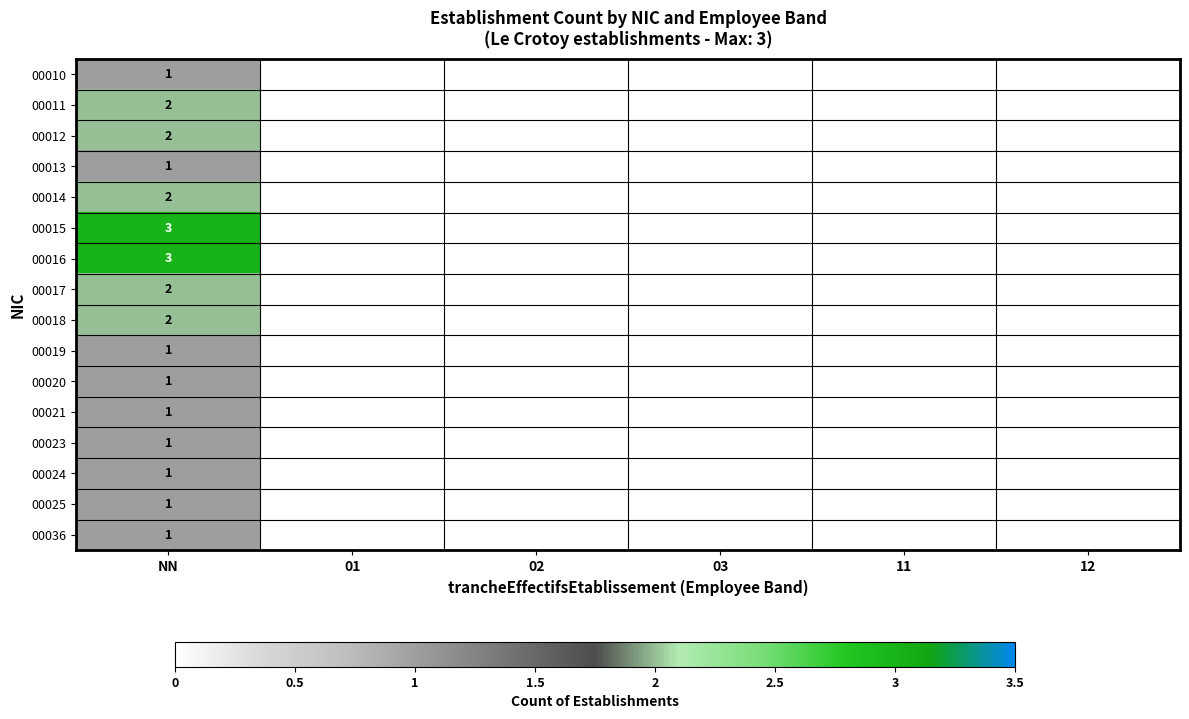

Is it true that 00024 equals 1 at NN?

True